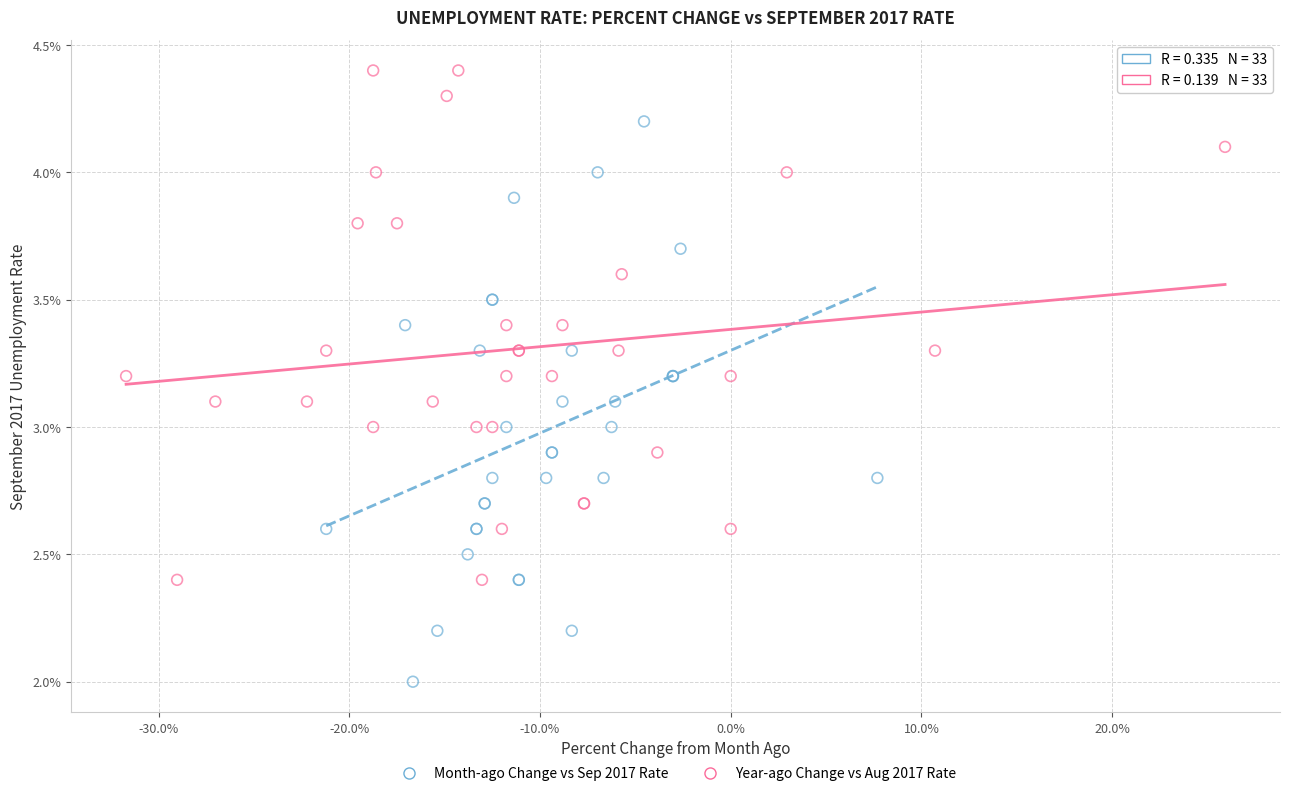

What are all the series names shown in the legend?

Month-ago Change vs Sep 2017 Rate, Year-ago Change vs Aug 2017 Rate